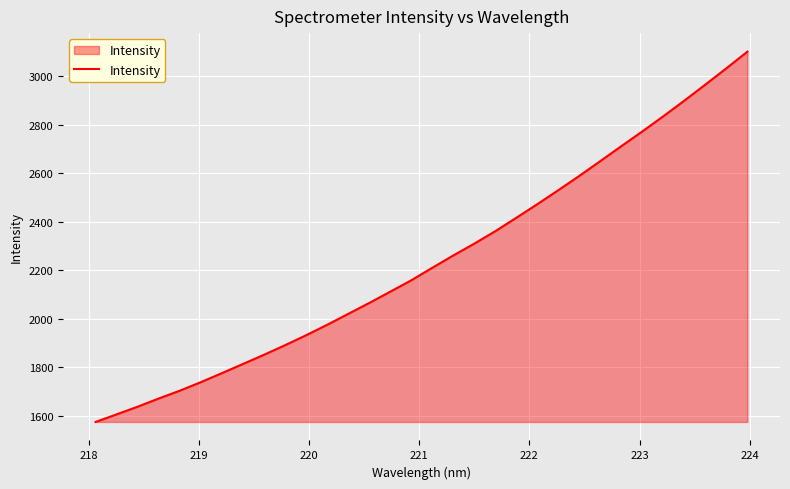

Does the chart have visible grid lines?

Yes